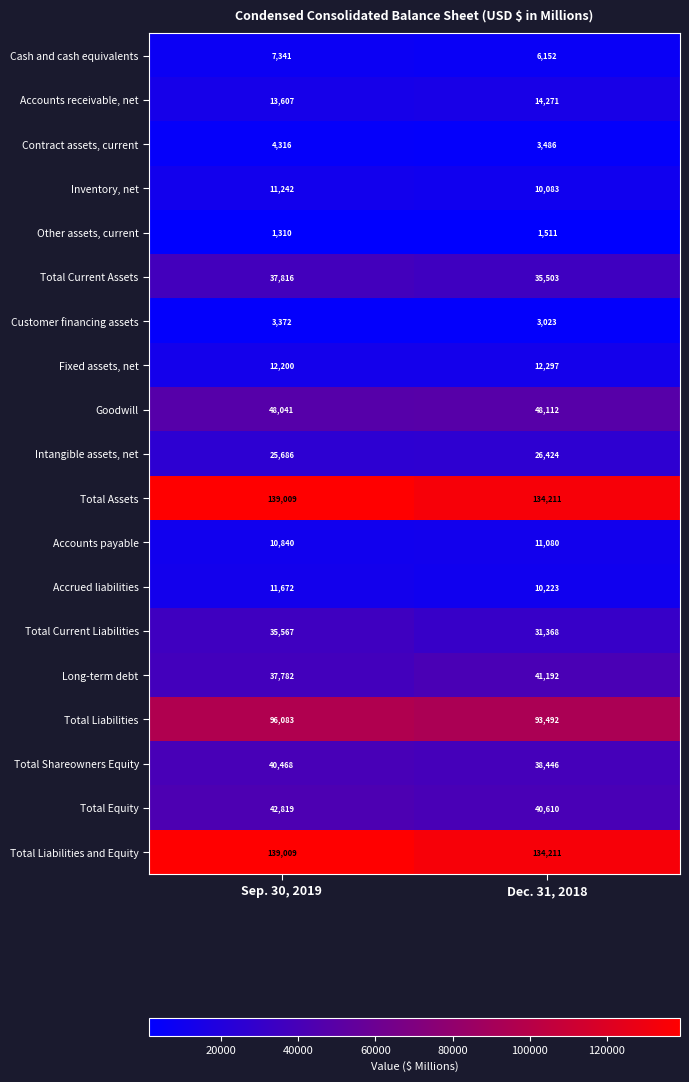

What is the sum of all Long-term debt values?

78974